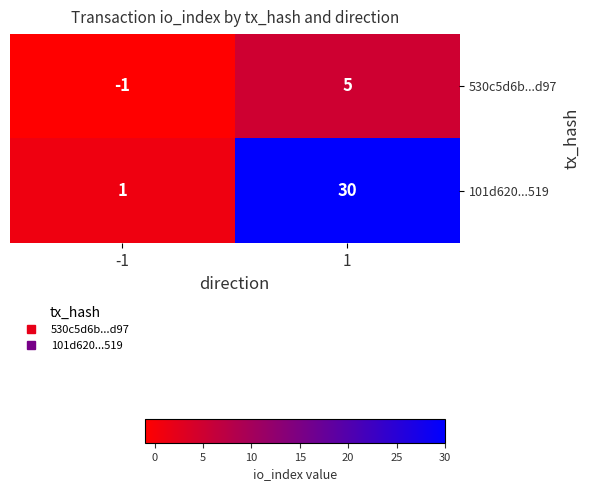

Read the 530c5d6b...d97 value at 1.

5